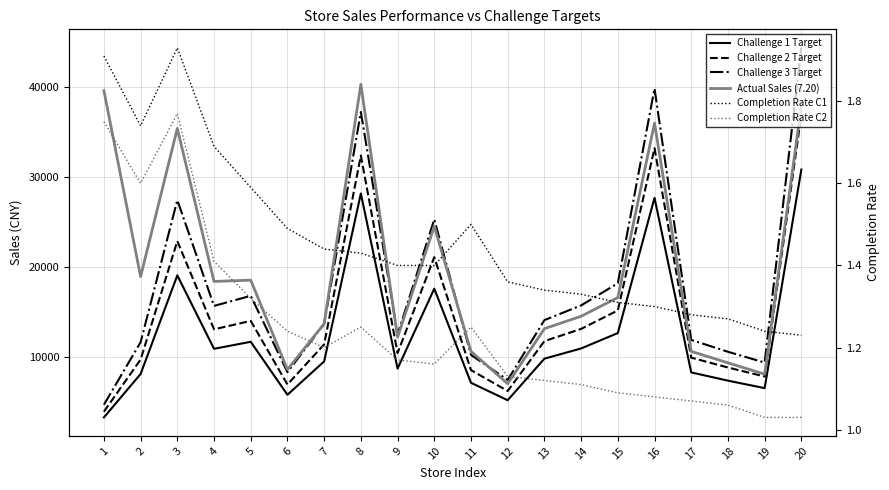

Is it true that Actual Sales (7.20) equals 40335.3 at 8?

True